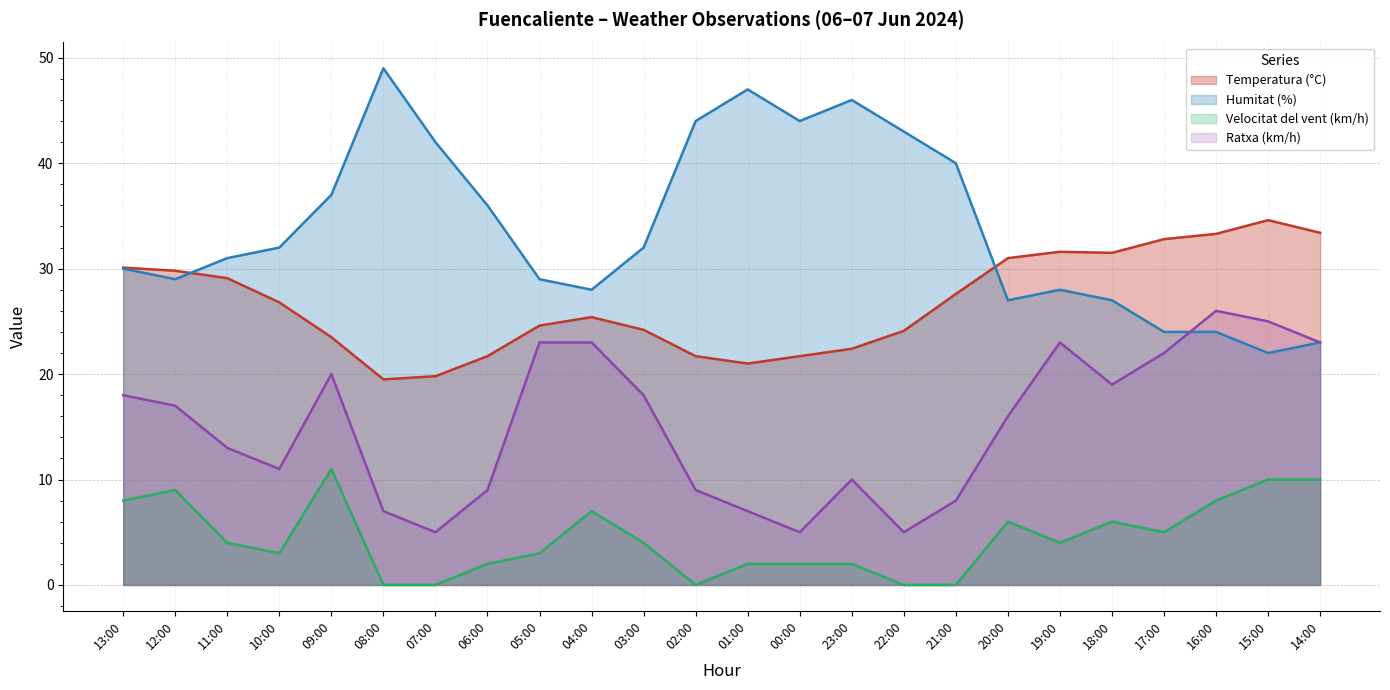

Which series has the largest range (max minus min)?

Humitat (%)